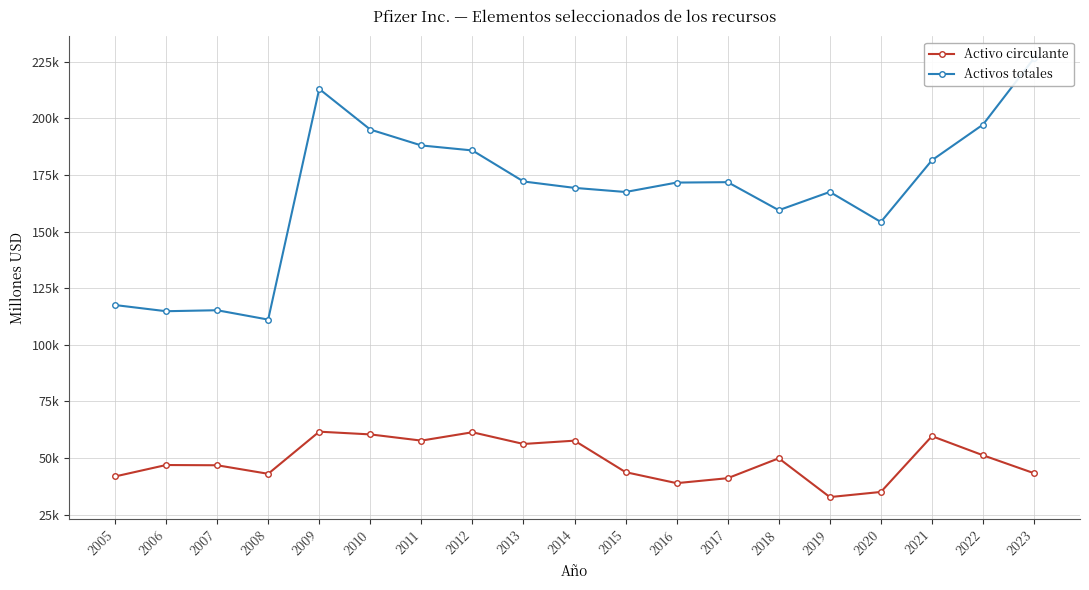

What is the value of the Activos totales point at the 5th from the left?

212949